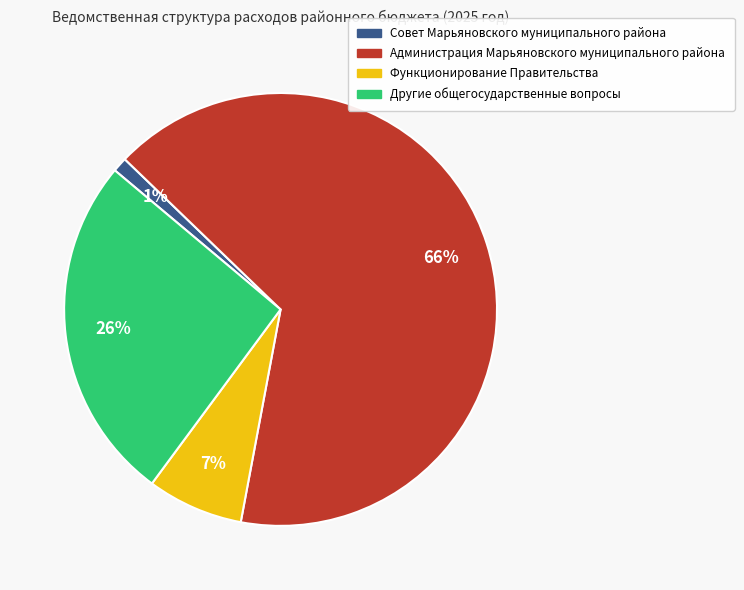

What percentage is the Администрация Марьяновского муниципального района slice, to the nearest percent?

66%